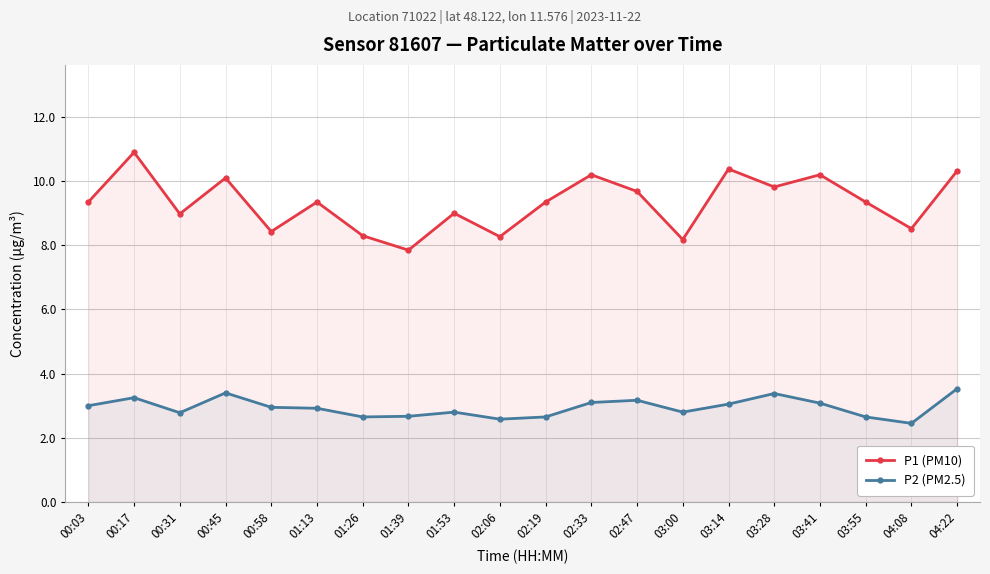

Which series has the largest total across all categories?

P1 (PM10)